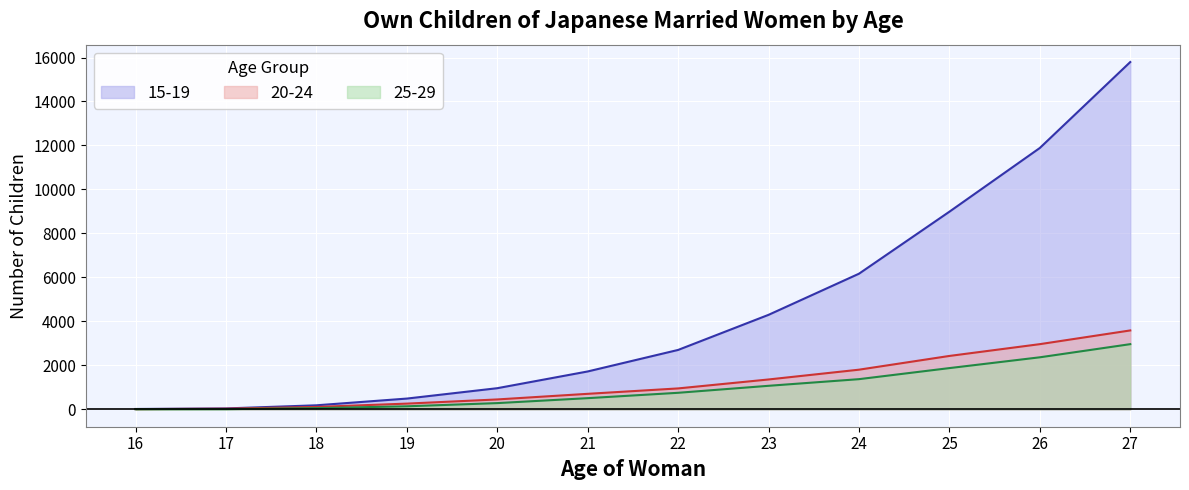

Reading left to right, what are all the values shown in this chart?

15-19: 17	42	184	490	962	1723	2702	4298	6168	8988	11886	15794
20-24: 11	30	110	261	451	706	952	1359	1804	2429	2965	3589
25-29: 6	10	55	139	284	509	753	1071	1373	1876	2367	2965